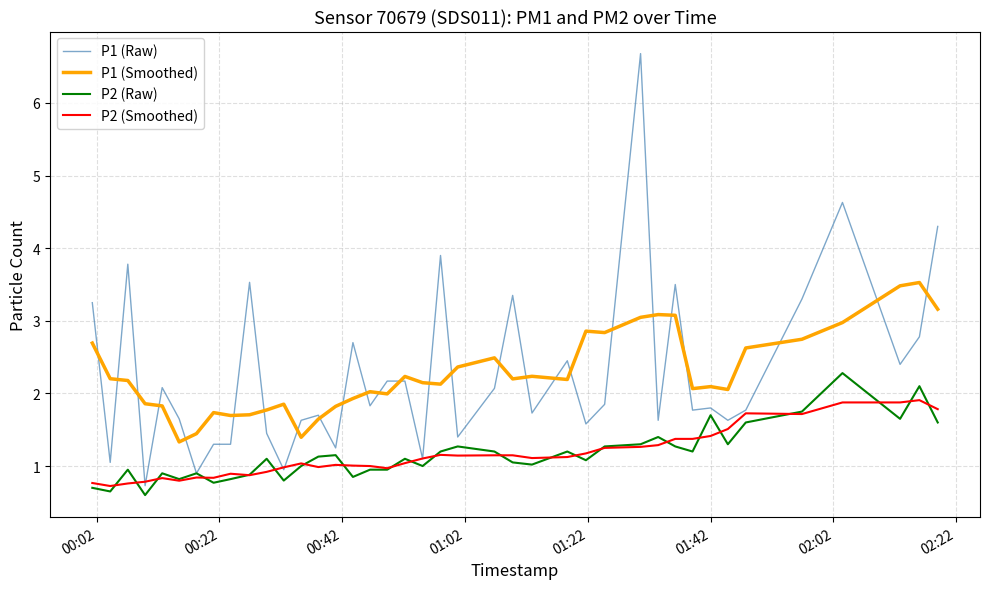

Which series has the largest range (max minus min)?

P1 (Raw)